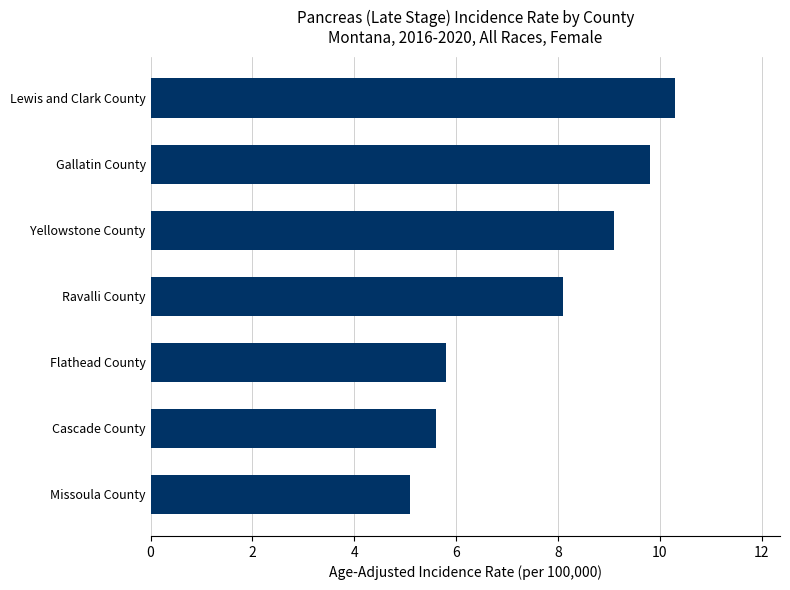

Reading bottom to top, extract all data points from this chart.

5.1	5.6	5.8	8.1	9.1	9.8	10.3